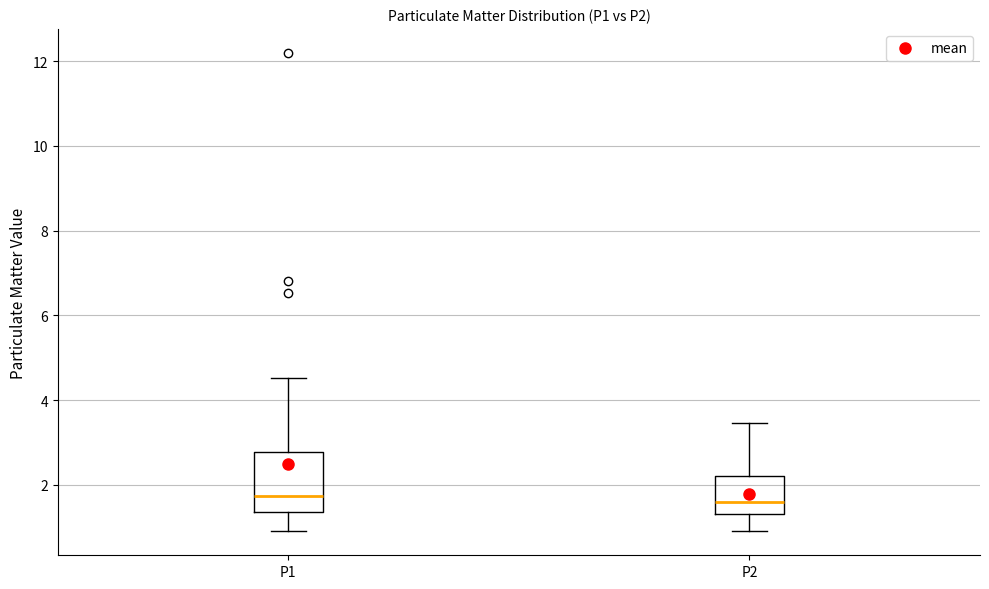

Reading left to right, transcribe this box plot: for each box, give where its median line is, the range the box spans, and where its two whiskers end, as read against the y-axis. The values are not printed on the chart, so give them approximately, as read against the axis.

P1: median 1.8, box 1.4 to 2.8, whiskers 1.0 to 4.6
P2: median 1.6, box 1.4 to 2.2, whiskers 1.0 to 3.4